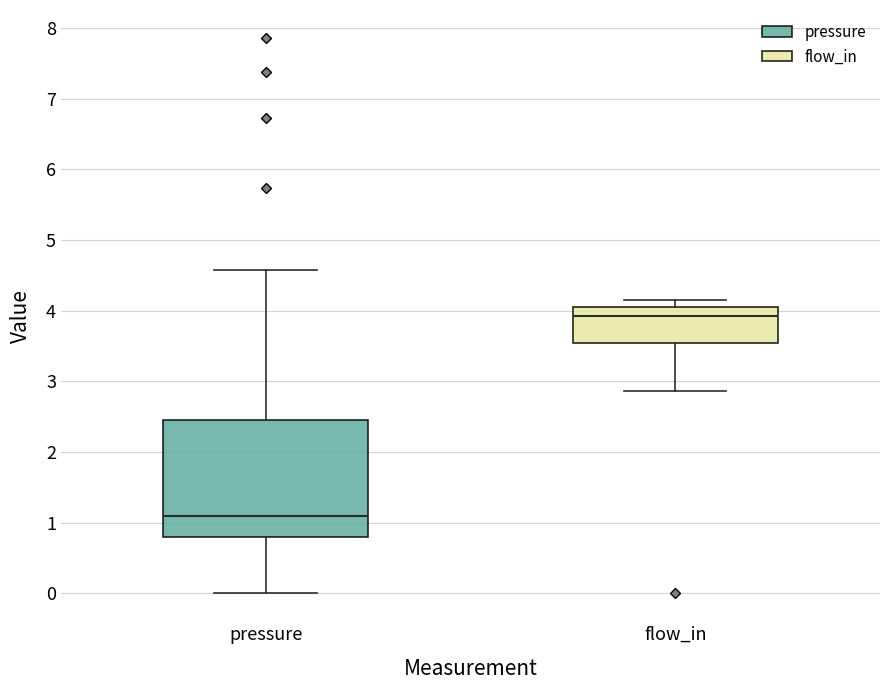

Which box's median line is the highest?

flow_in